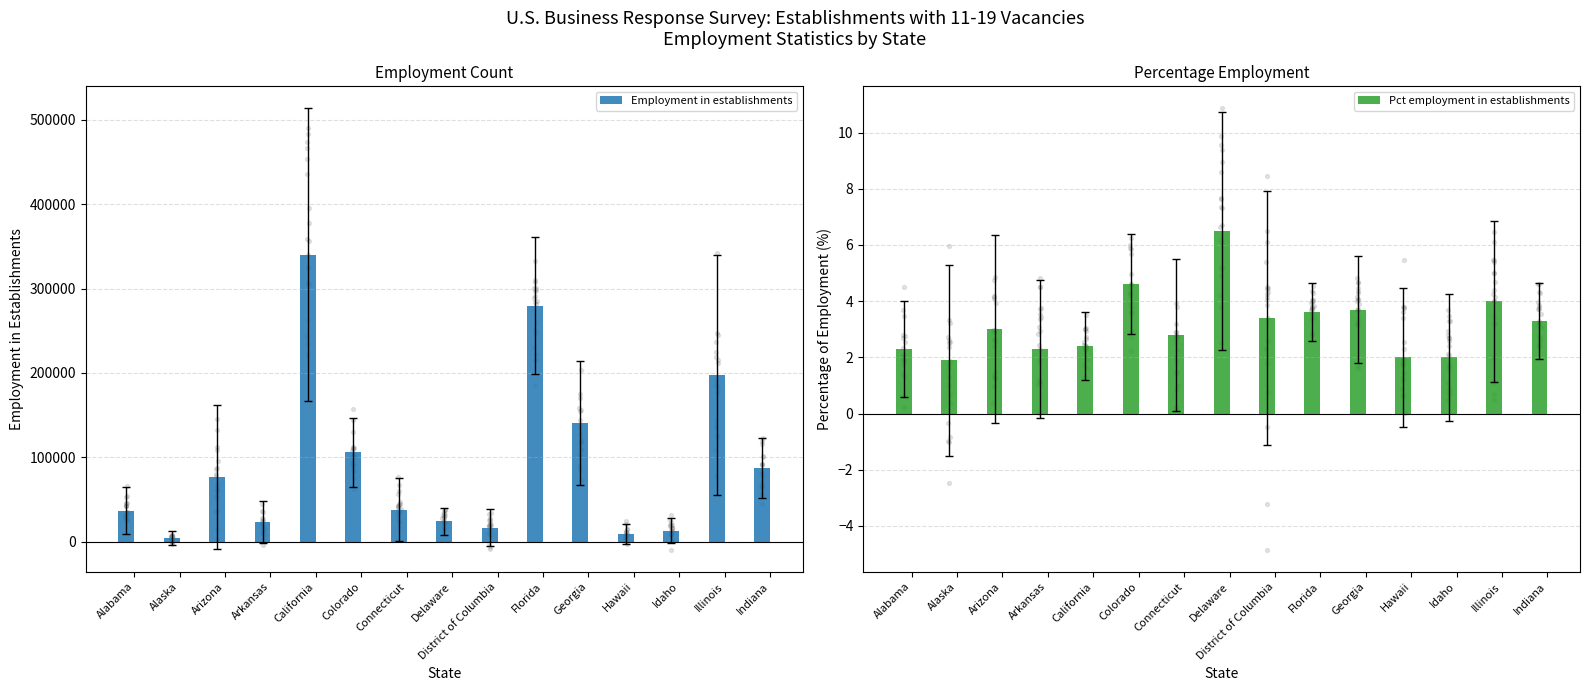

Is the value of Pct employment in establishments at District of Columbia greater than the value of Employment in establishments at District of Columbia?

No